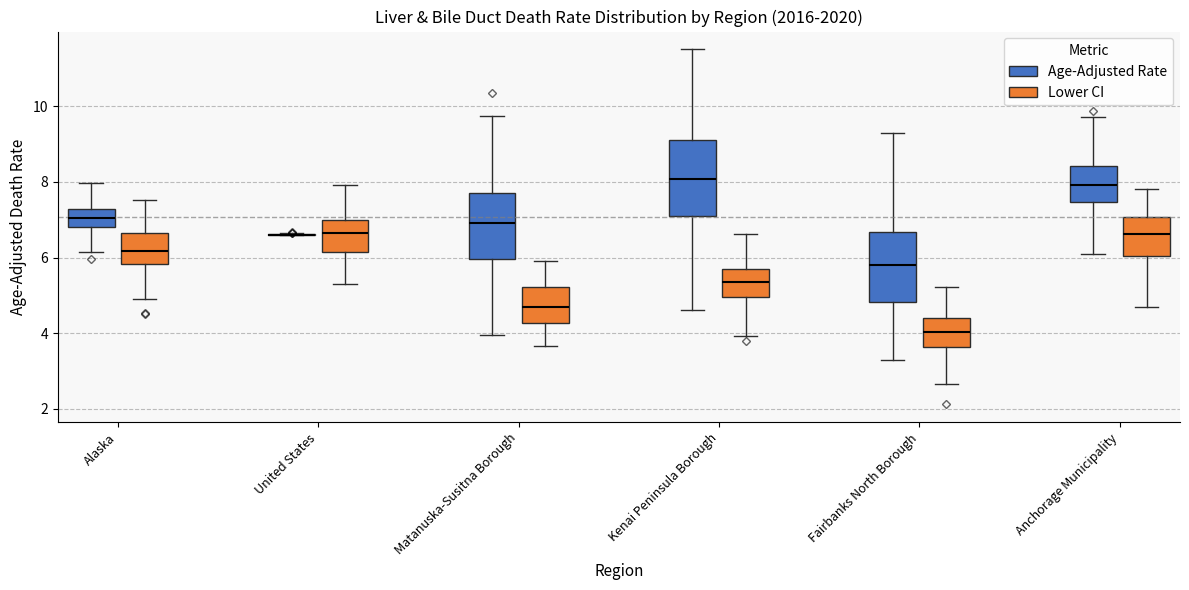

Reading left to right, read every box against the y-axis: the position of its median line, the range the box covers, and the ends of its whiskers. The values are not printed on the chart, so give them approximately, as read against the axis.

Alaska (Age-Adjusted Rate): median 7.0, box 6.8 to 7.2, whiskers 6.2 to 8.0
Alaska (Lower CI): median 6.2, box 5.8 to 6.6, whiskers 5.0 to 7.6
United States (Age-Adjusted Rate): box collapsed to a line at 6.6, whiskers 6.6 to 6.6
United States (Lower CI): median 6.6, box 6.2 to 7.0, whiskers 5.2 to 8.0
Matanuska-Susitna Borough (Age-Adjusted Rate): median 7.0, box 6.0 to 7.6, whiskers 4.0 to 9.8
Matanuska-Susitna Borough (Lower CI): median 4.6, box 4.2 to 5.2, whiskers 3.6 to 6.0
Kenai Peninsula Borough (Age-Adjusted Rate): median 8.0, box 7.0 to 9.0, whiskers 4.6 to 11.6
Kenai Peninsula Borough (Lower CI): median 5.4, box 5.0 to 5.8, whiskers 4.0 to 6.6
Fairbanks North Borough (Age-Adjusted Rate): median 5.8, box 4.8 to 6.6, whiskers 3.4 to 9.4
Fairbanks North Borough (Lower CI): median 4.0, box 3.6 to 4.4, whiskers 2.6 to 5.2
Anchorage Municipality (Age-Adjusted Rate): median 8.0, box 7.4 to 8.4, whiskers 6.0 to 9.8
Anchorage Municipality (Lower CI): median 6.6, box 6.0 to 7.0, whiskers 4.6 to 7.8